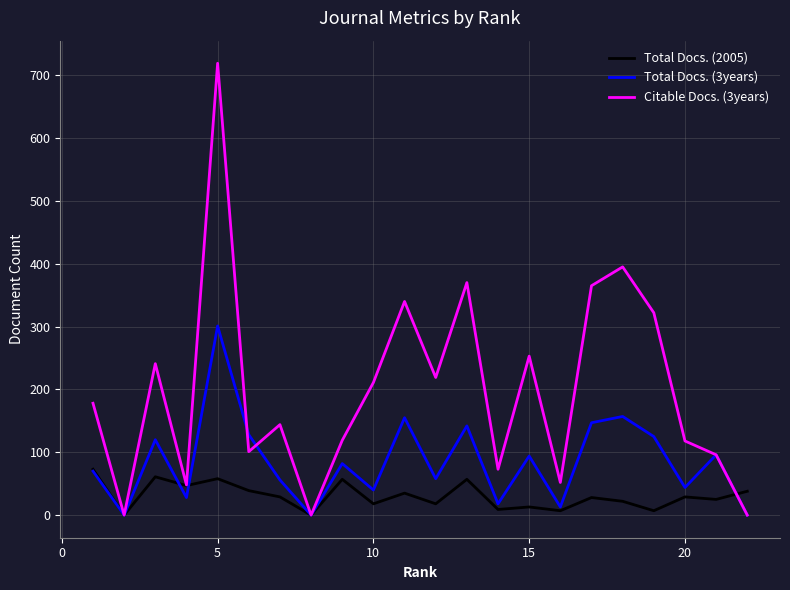

Rank the series by their average value, from lowest to highest.

Total Docs. (2005), Total Docs. (3years), Citable Docs. (3years)